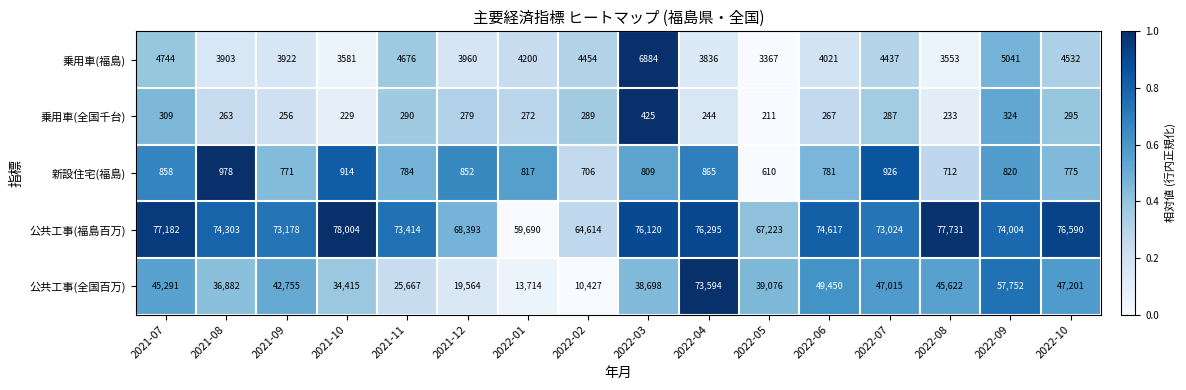

What is the total value across all series at 2022-06?

129136